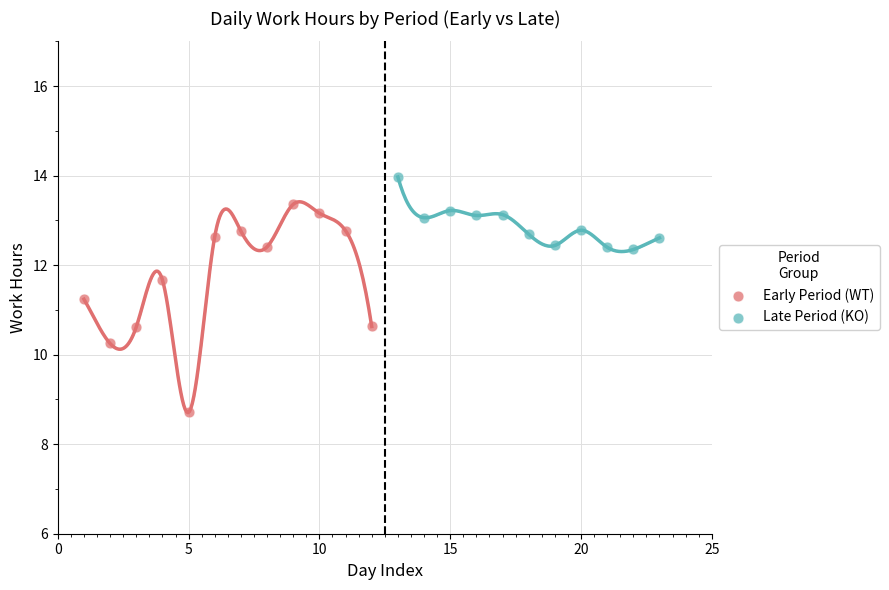

Which series contains the highest Y value?

Late Period (KO)